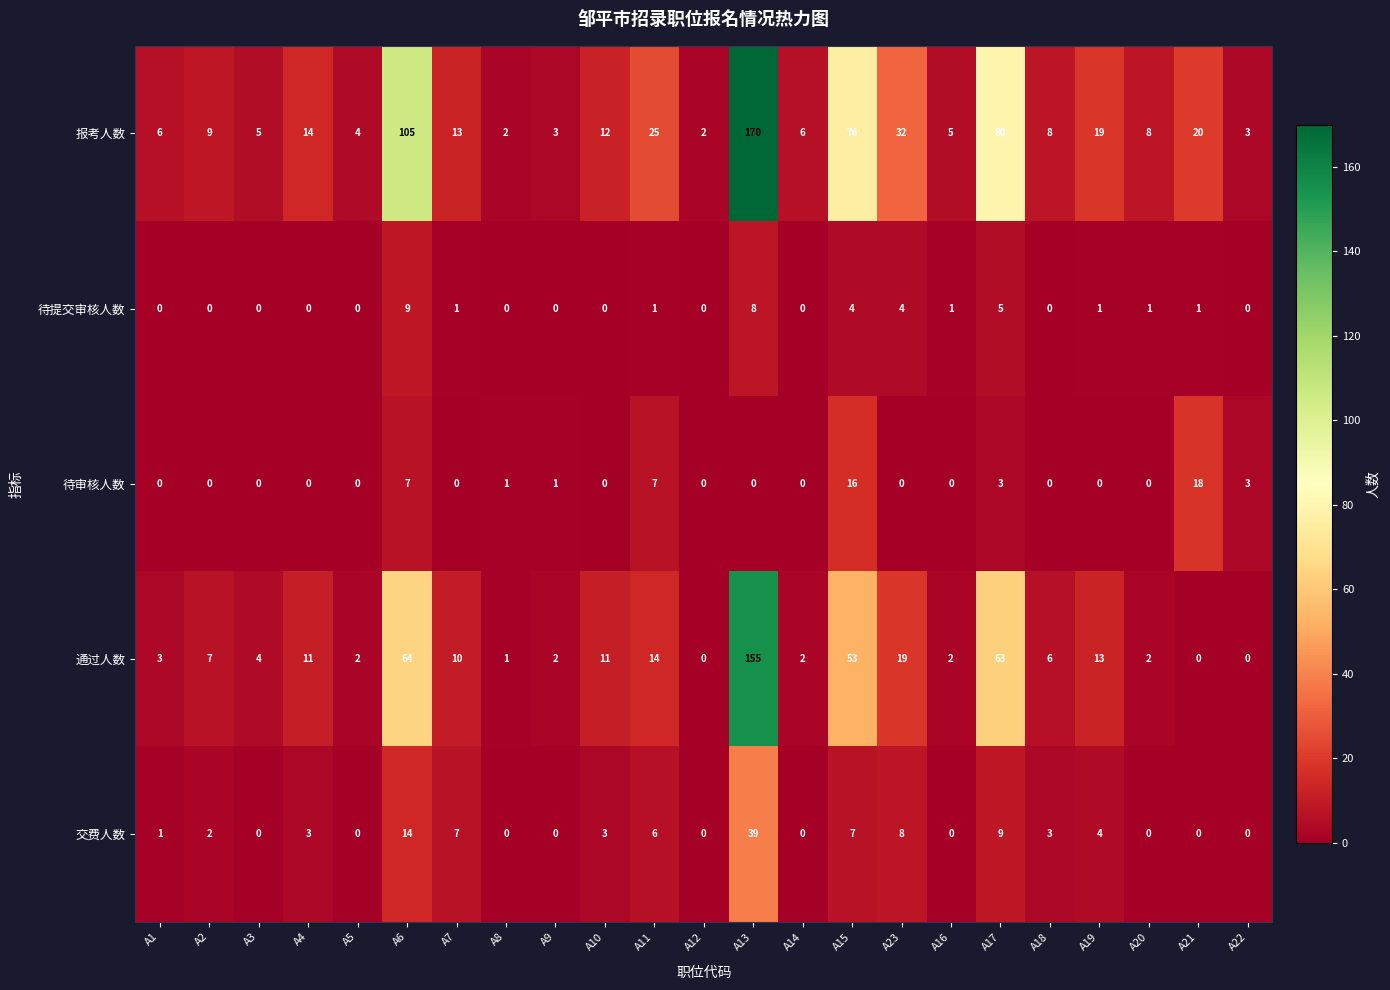

List the series in order of their peak value, lowest first.

待提交审核人数, 待审核人数, 交费人数, 通过人数, 报考人数